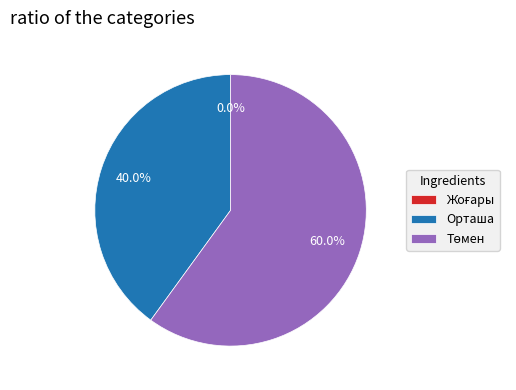

What portion of the pie excludes Орташа?

60.0%